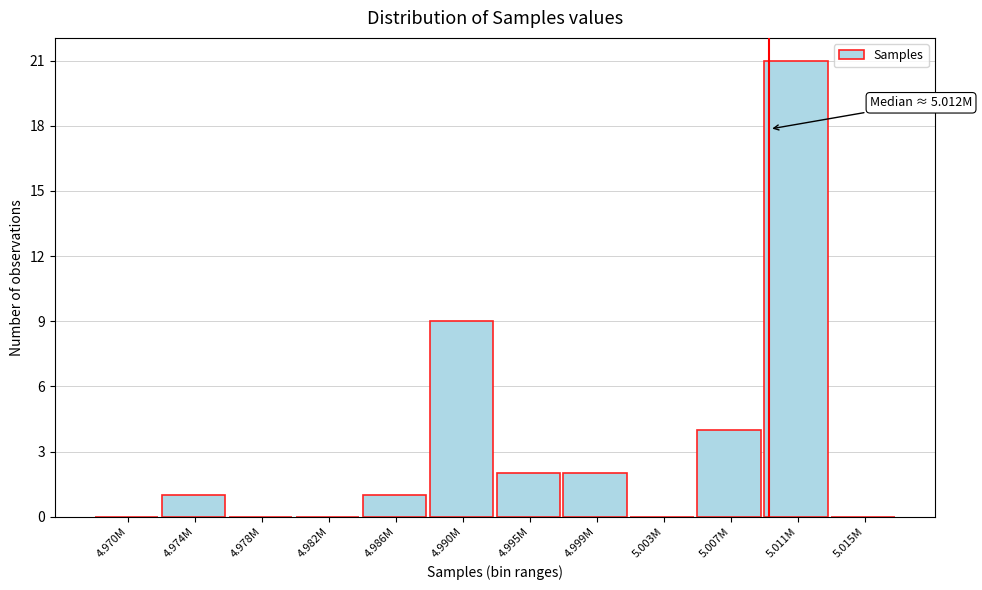

Reading right to left, extract all data points from this chart.

5.015M=0	5.011M=21	5.007M=4	5.003M=0	4.999M=2	4.995M=2	4.990M=9	4.986M=1	4.982M=0	4.978M=0	4.974M=1	4.970M=0